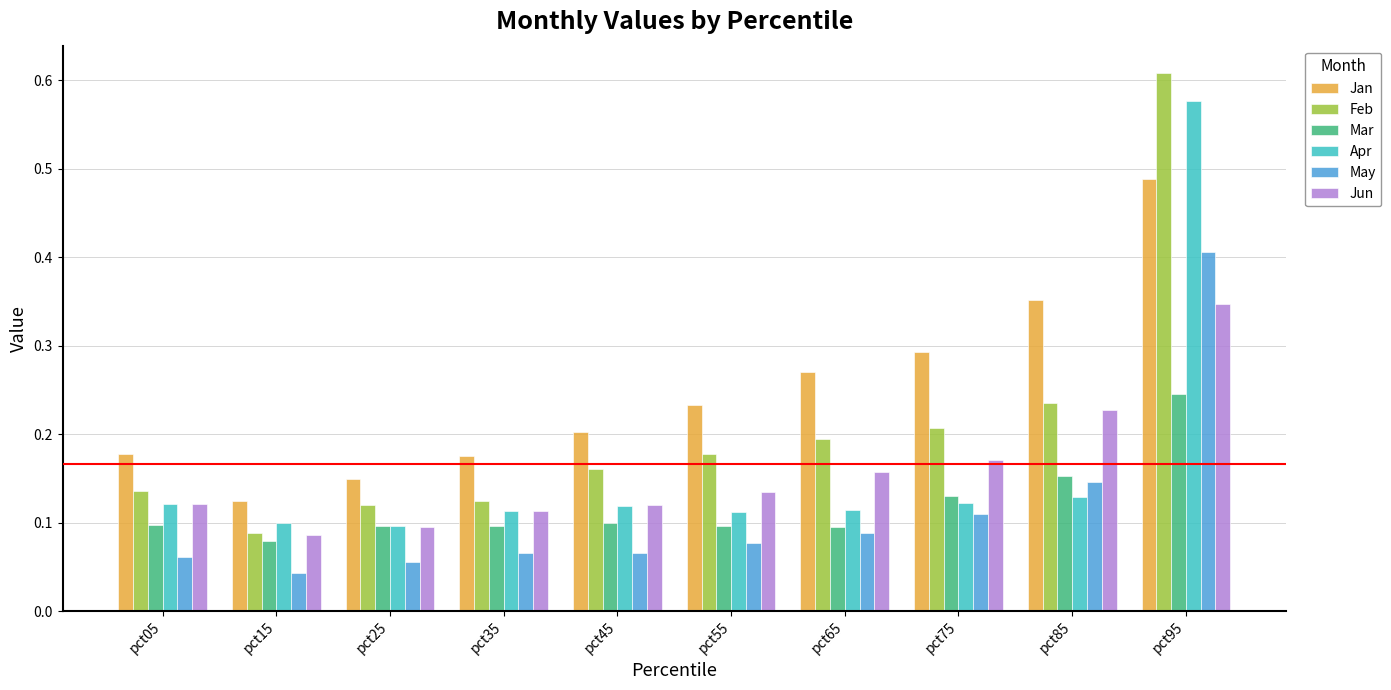

What are all the series names shown in the legend?

Jan, Feb, Mar, Apr, May, Jun